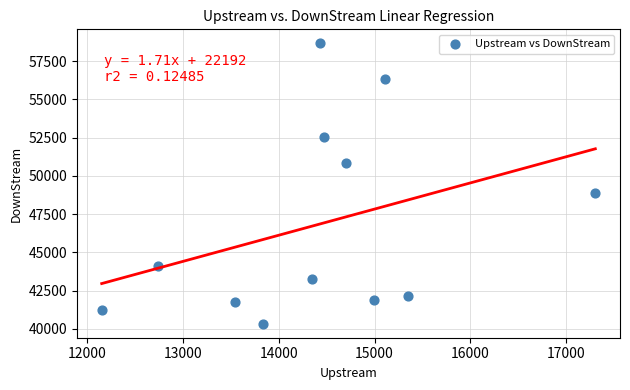

What is the range of Y values (max minus min)?

18321.0